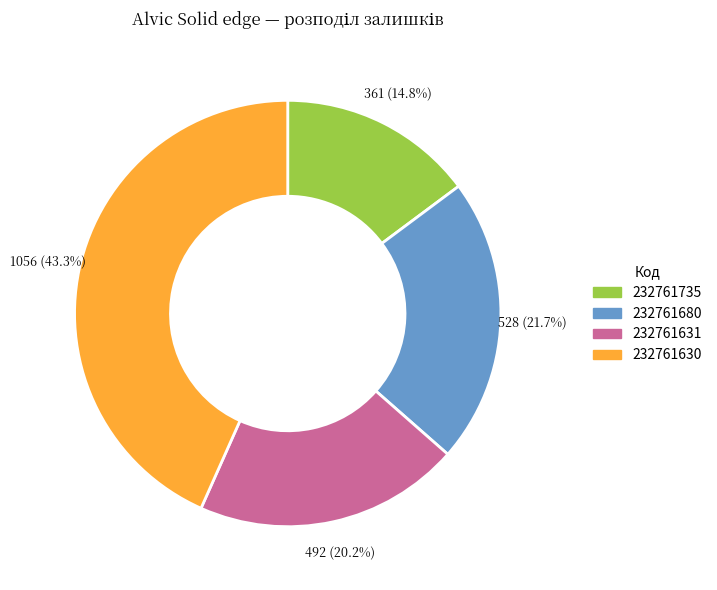

The 232761631 slice represents 20% of the pie. True or false?

True